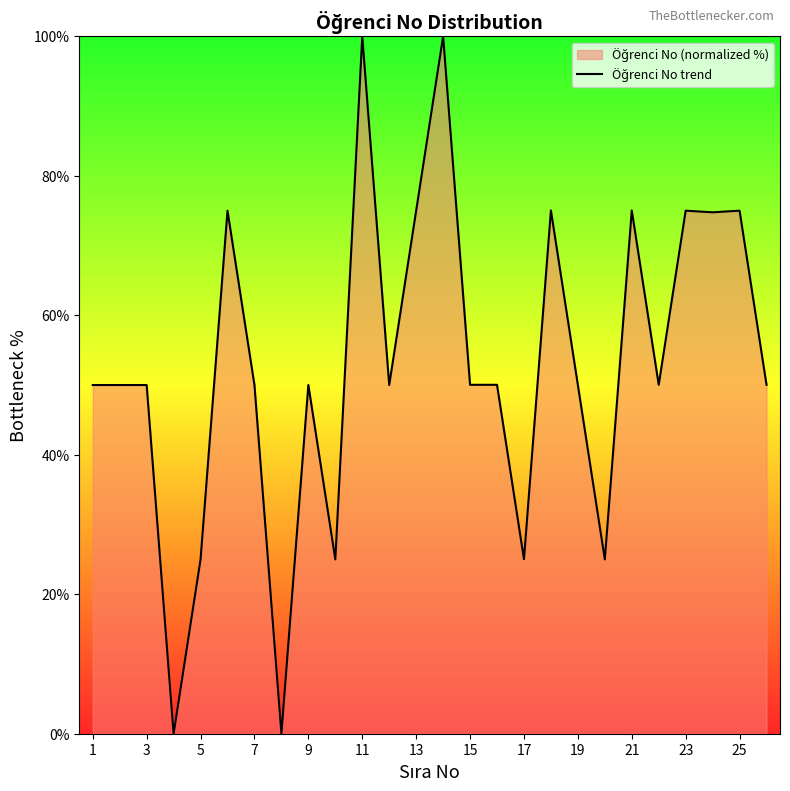

How many points are higher than both their immediate neighbors (excluding endpoints)?

9